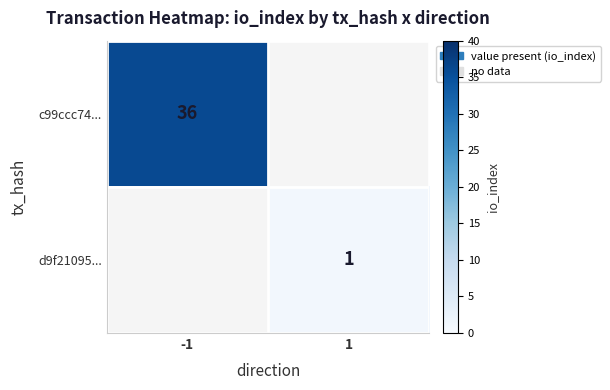

Is it true that d9f21095... equals 1 at 1?

True